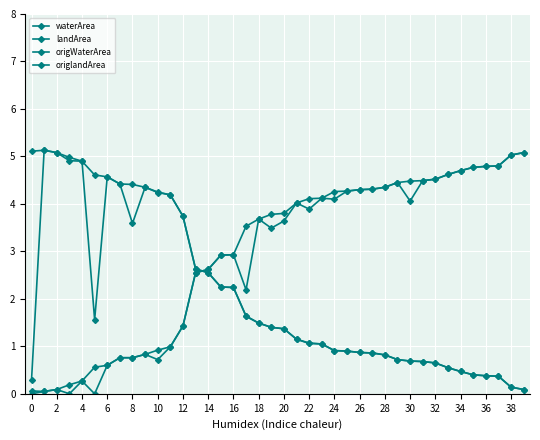

At which label is origWaterArea closest to 2?

34